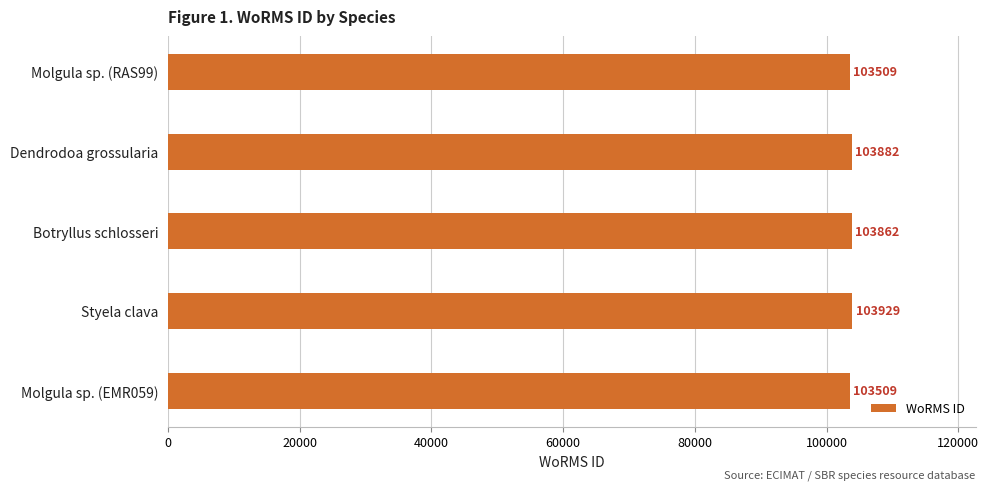

How many categories are shown in the chart?

5